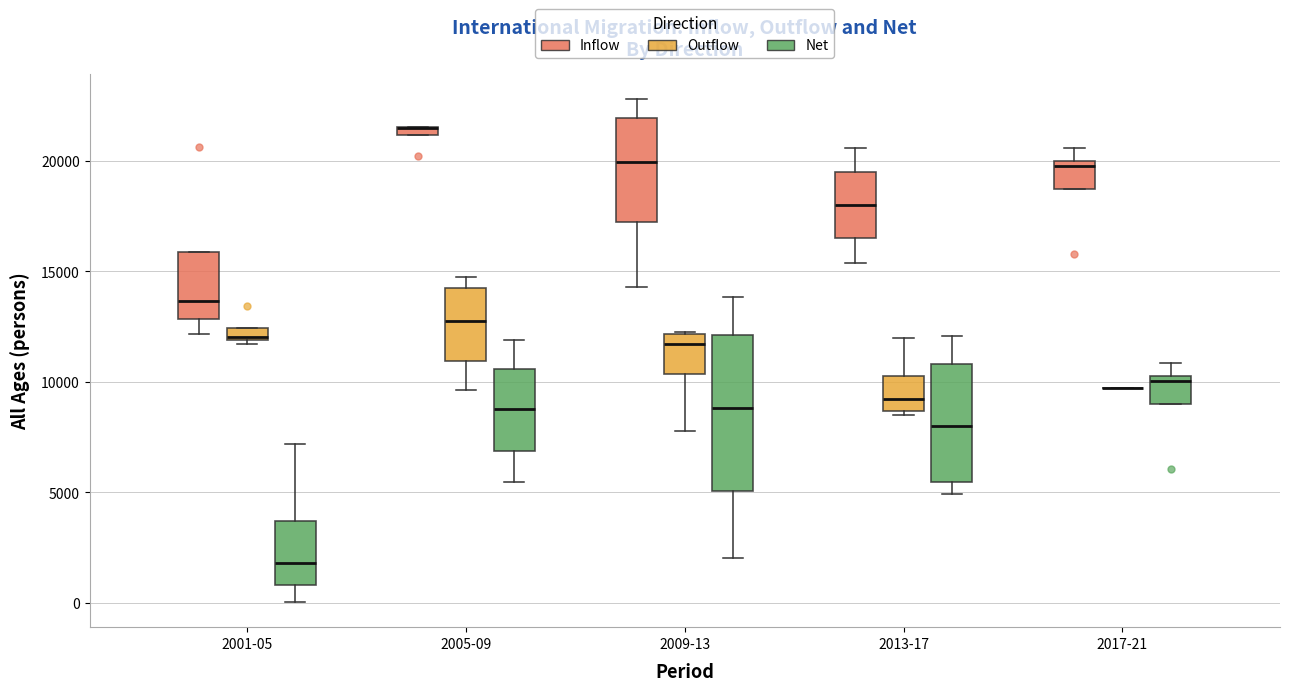

Which box is the tallest, from its lower edge to its upper edge?

2009-13 (Net)